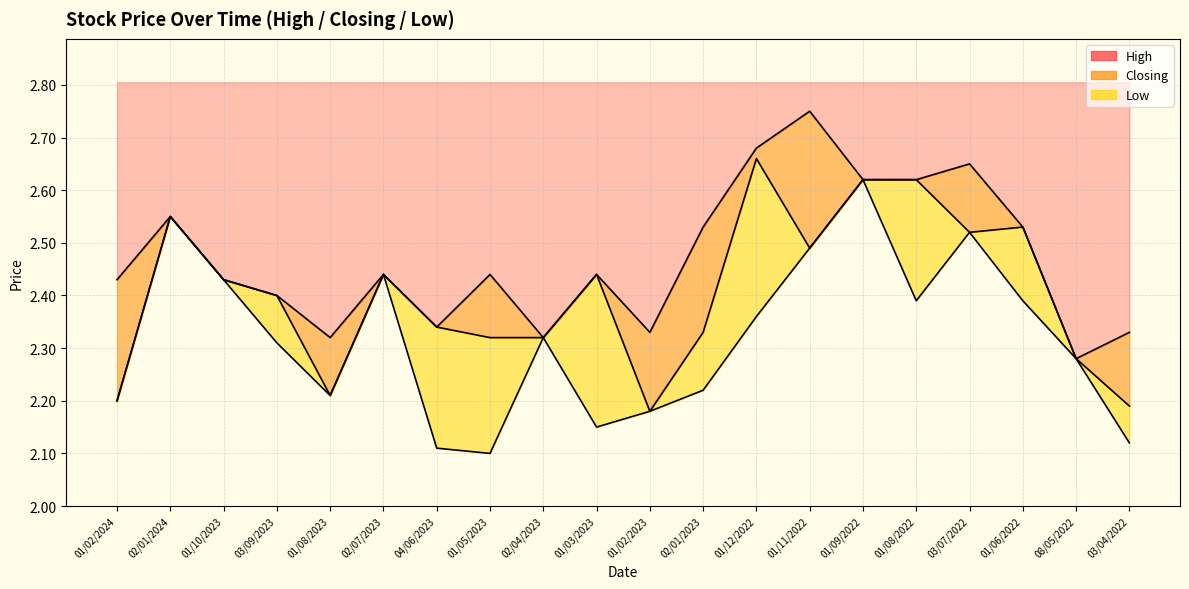

Which series has the largest range (max minus min)?

Low